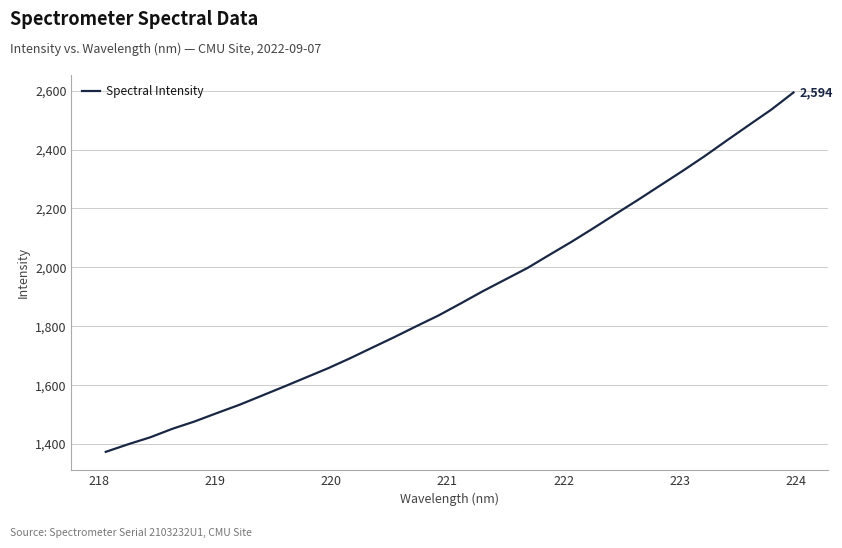

What is the difference between the maximum and minimum values?

1220.5